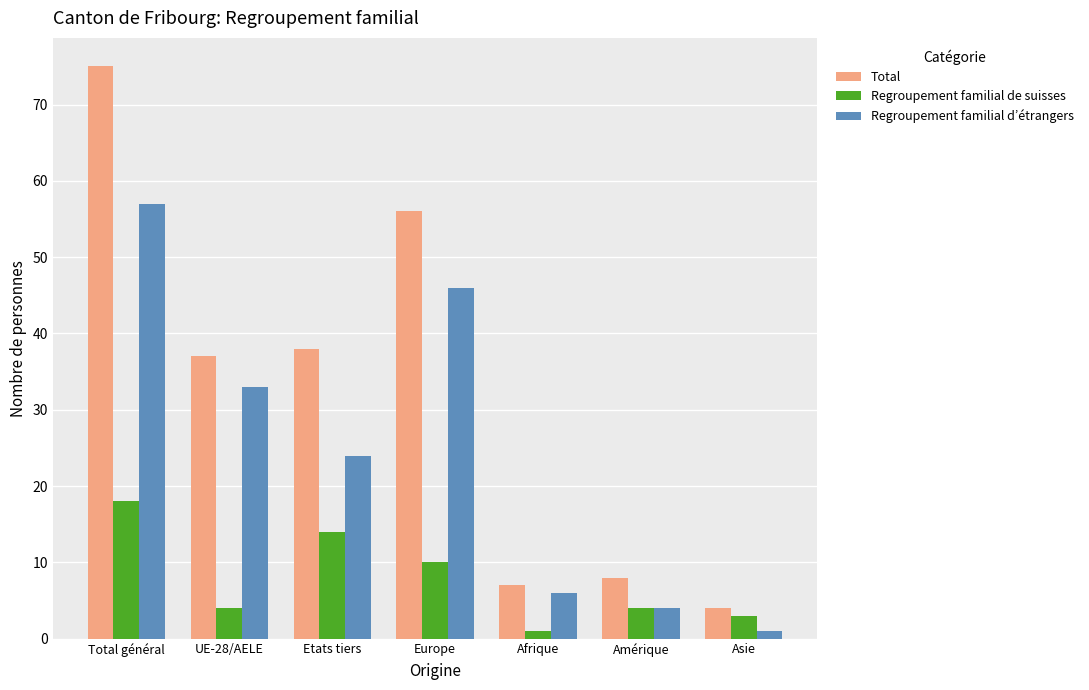

What are all the series names shown in the legend?

Total, Regroupement familial de suisses, Regroupement familial d’étrangers